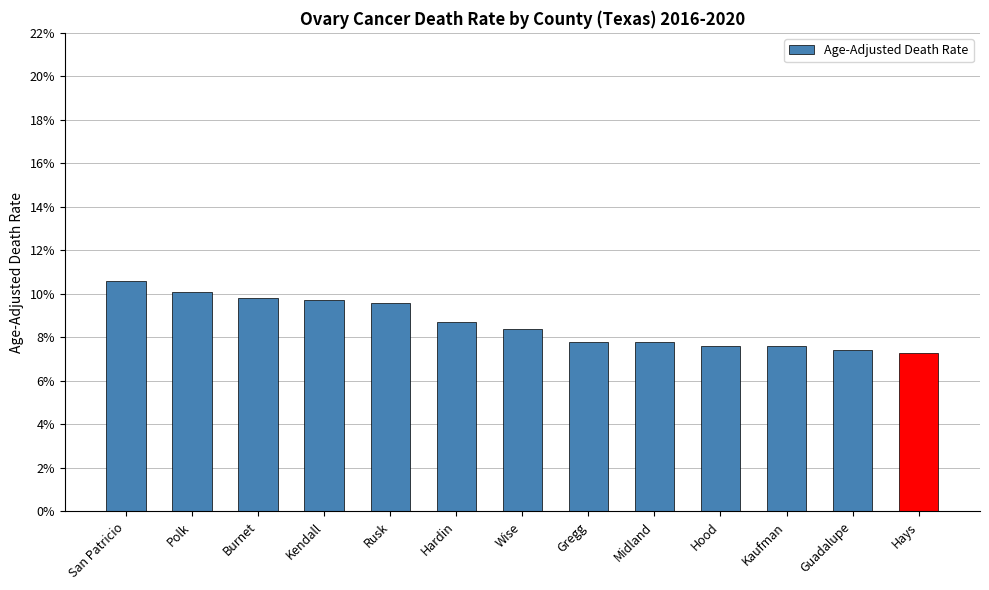

Which label corresponds to the largest value in the chart?

San Patricio